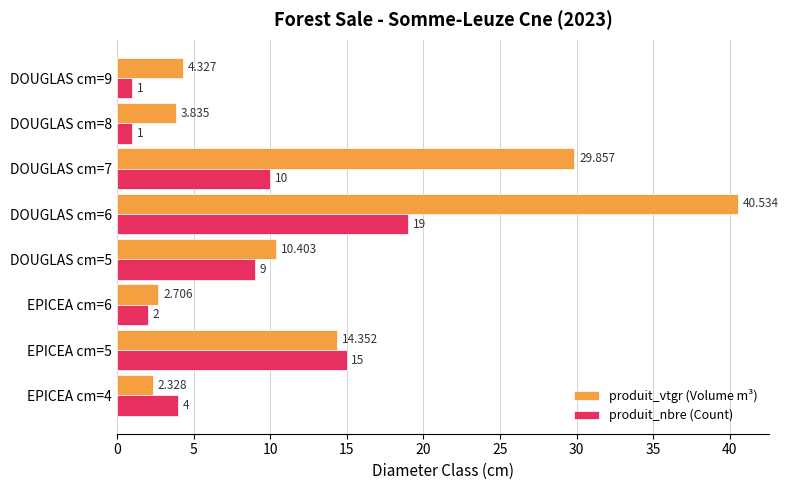

At DOUGLAS cm=7, list the series in order from smallest to largest.

produit_nbre (Count), produit_vtgr (Volume m³)